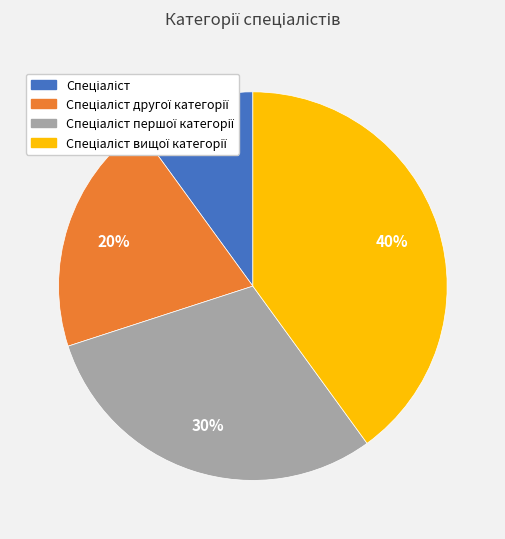

To the nearest percent, what is the average slice percentage?

25%